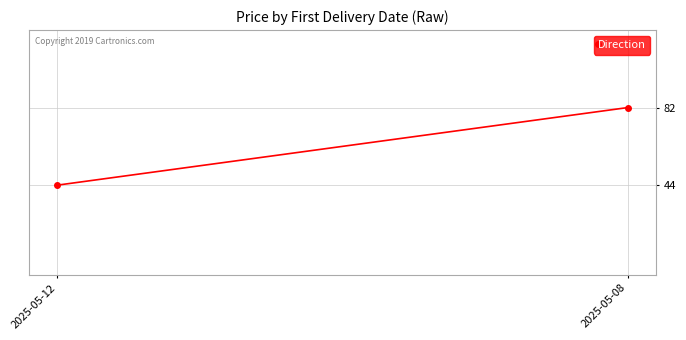

Is it true that the value at 2025-05-08 is 117?

False